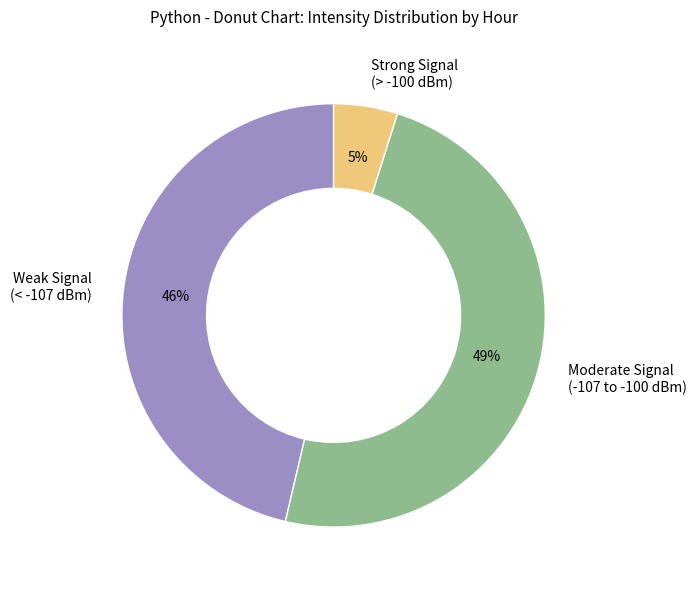

Rank the categories by value from highest to lowest.

Moderate Signal (-107 to -100 dBm), Weak Signal (< -107 dBm), Strong Signal (> -100 dBm)